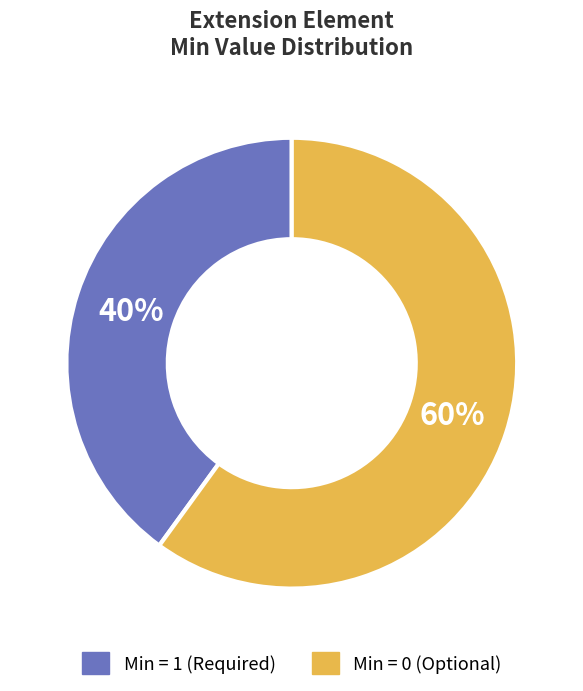

Does Extension represent more than half of the total?

No